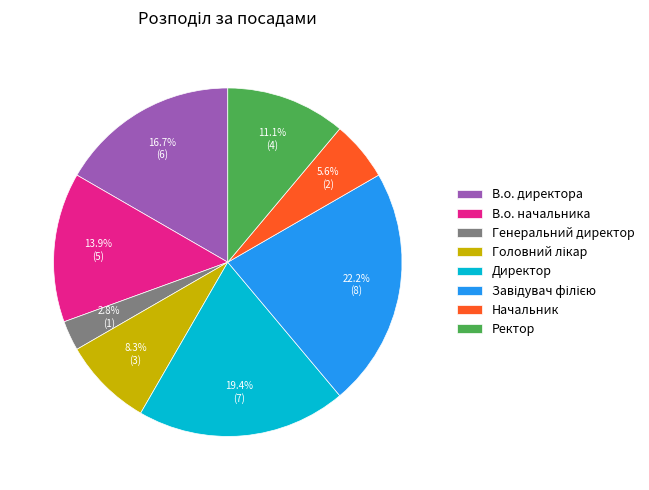

What is the smallest slice in the pie chart?

Генеральний директор